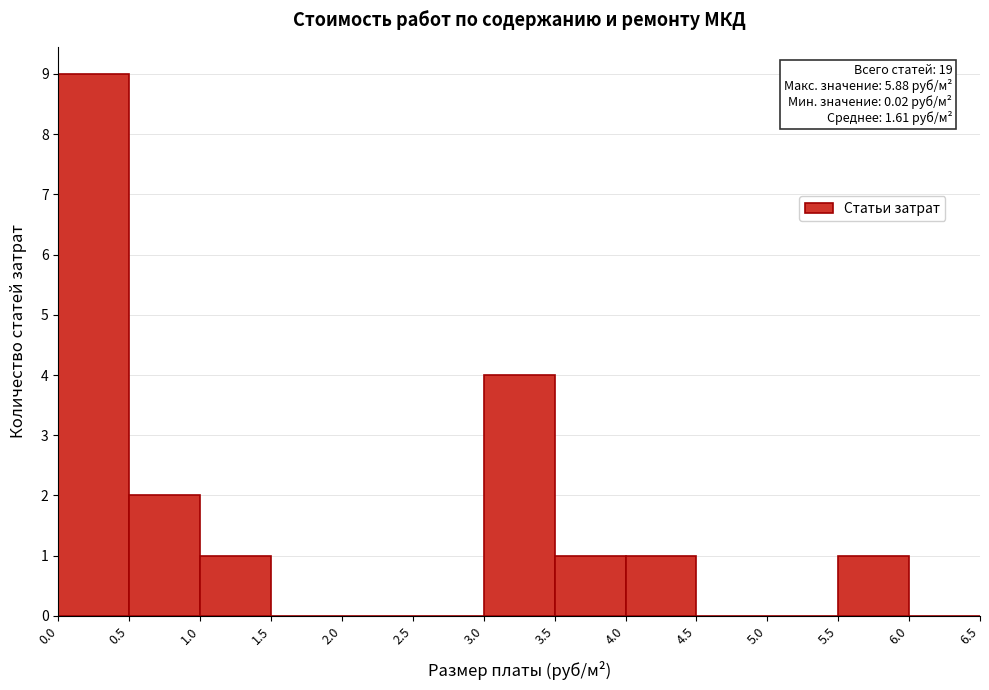

Which range on the x-axis has the tallest bar?

0.0 to 0.5